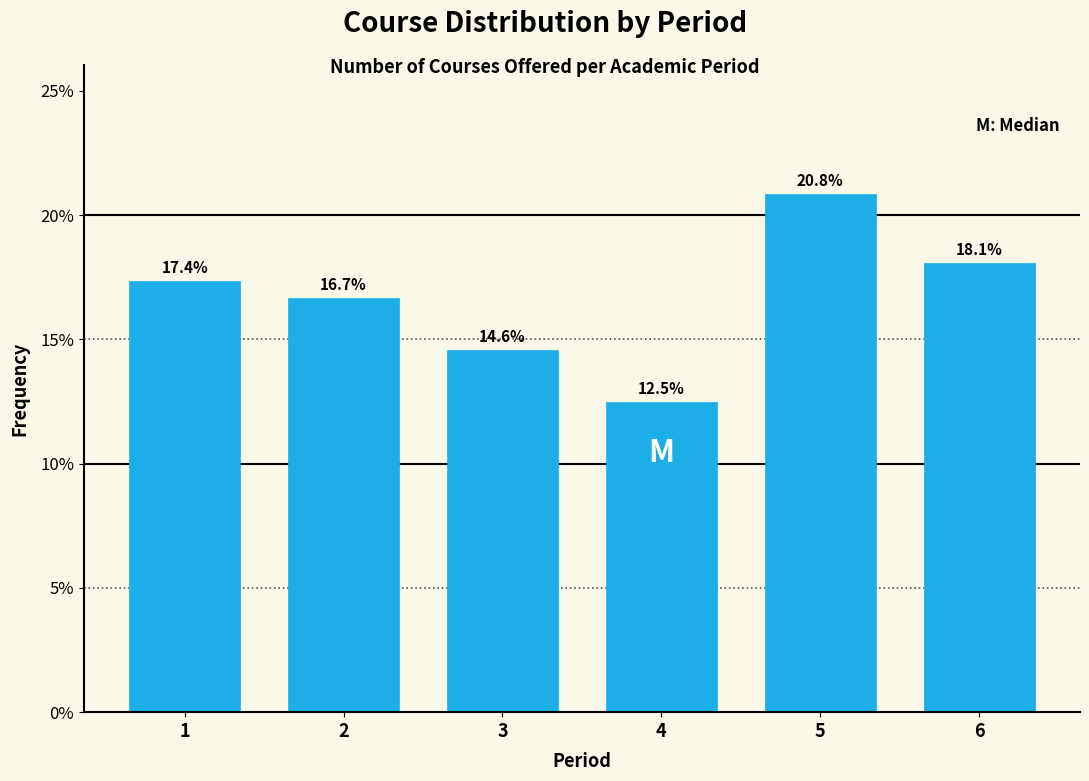

Reading left to right, list all the values displayed in this chart.

1=17.4	2=16.7	3=14.6	4=12.5	5=20.8	6=18.1